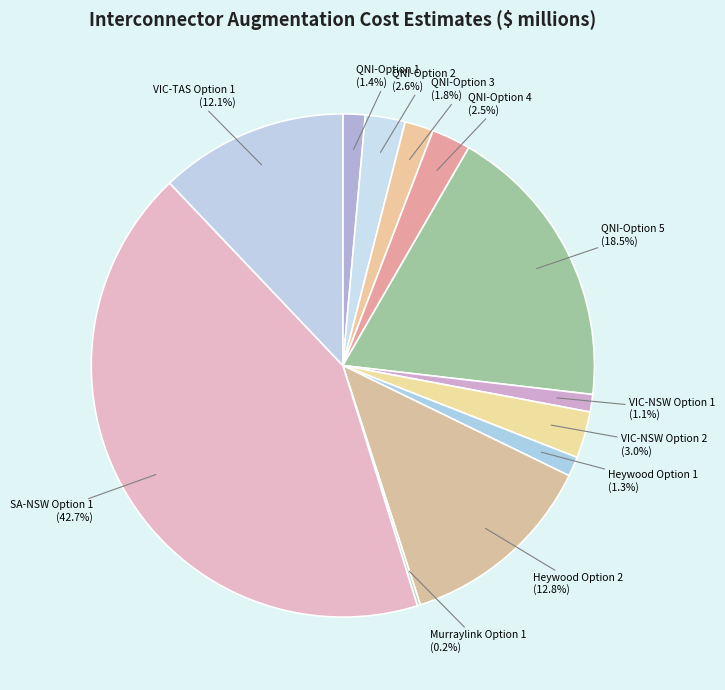

What percentage is the VIC-TAS Option 1 slice, to the nearest percent?

12%